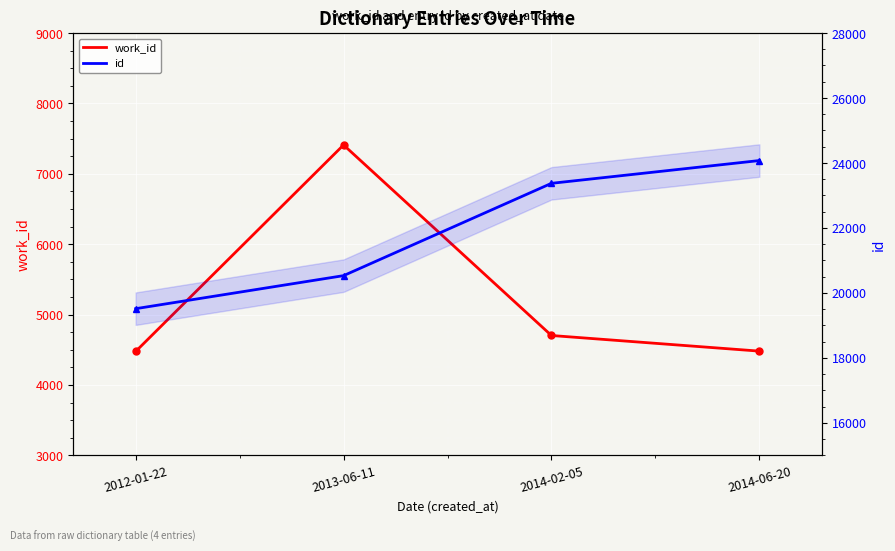

Which series has the largest range (max minus min)?

id